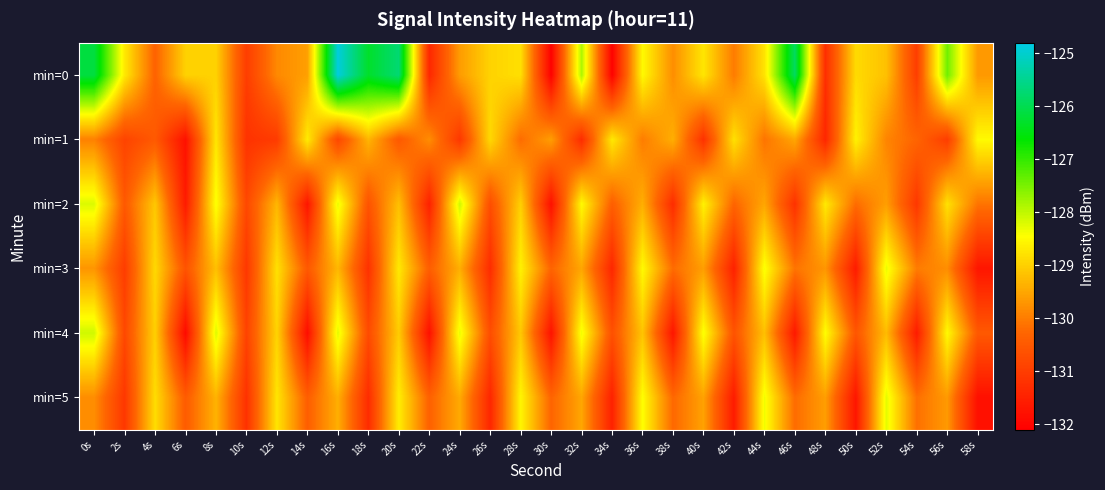

Rank the series at 6s from highest to lowest value.

min=0, min=5, min=3, min=2, min=1, min=4